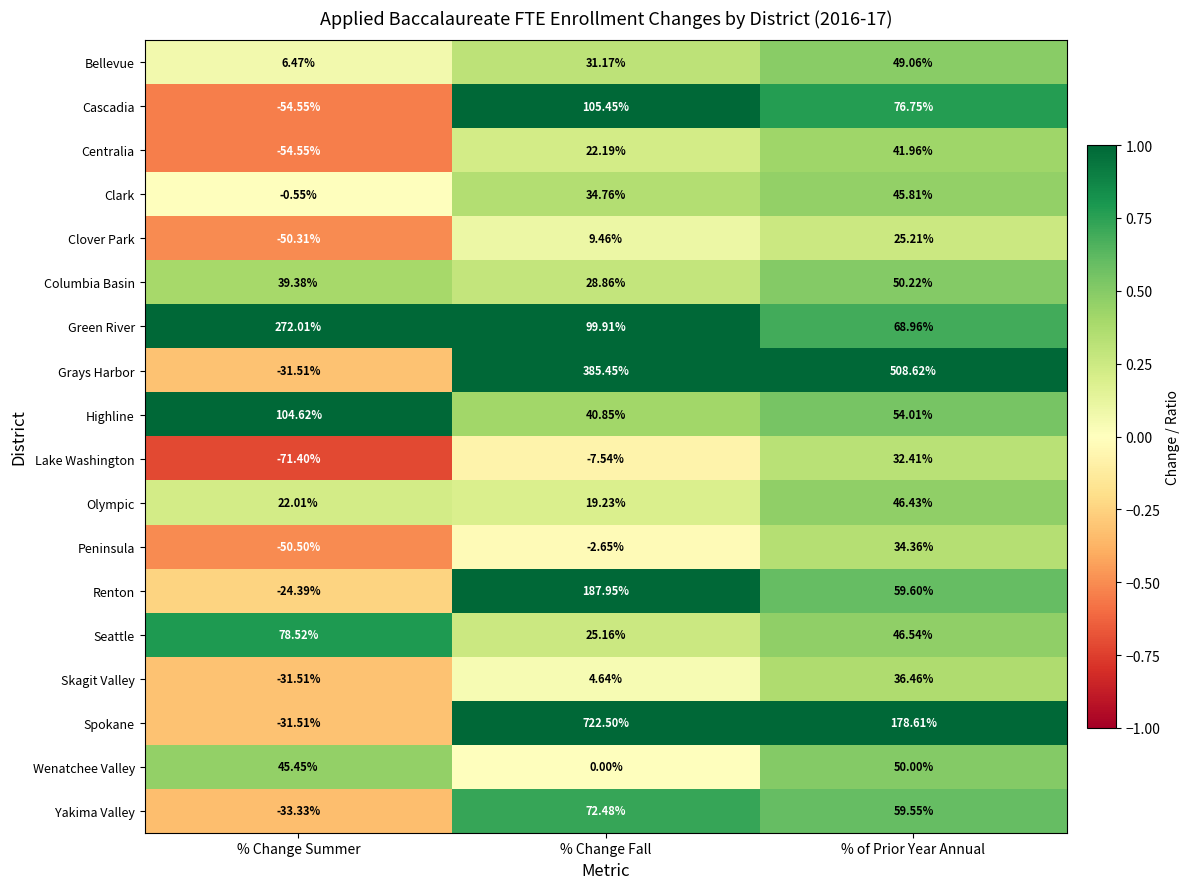

Is the value of Renton at % Change Summer greater than the value of Cascadia at % Change Fall?

No